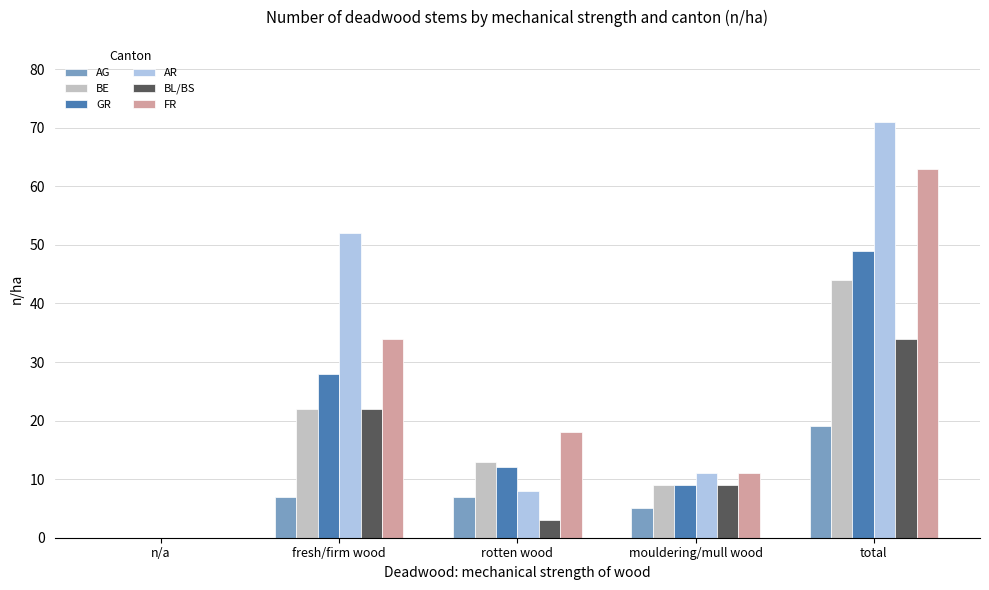

What is the average value of the GR series?

20